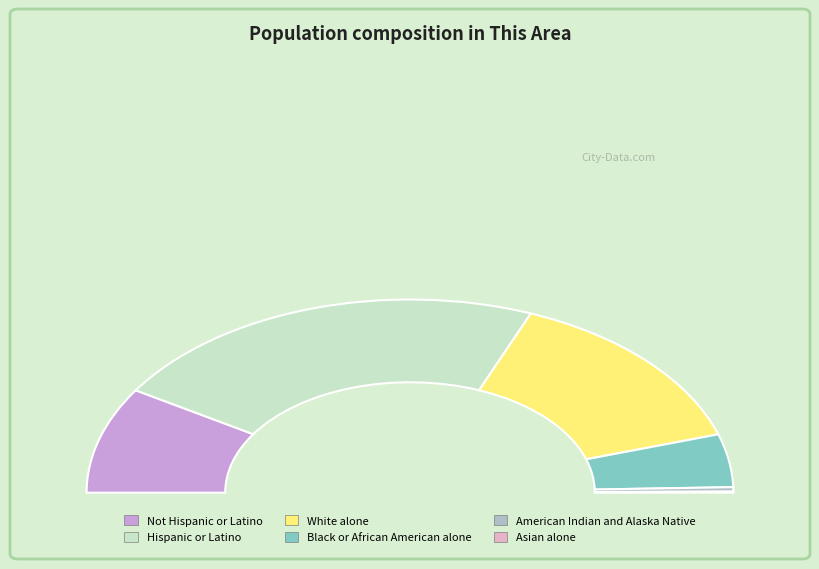

Rank the categories by value from highest to lowest.

Hispanic or Latino, White alone, Not Hispanic or Latino, Black or African American alone, American Indian and Alaska Native, Asian alone